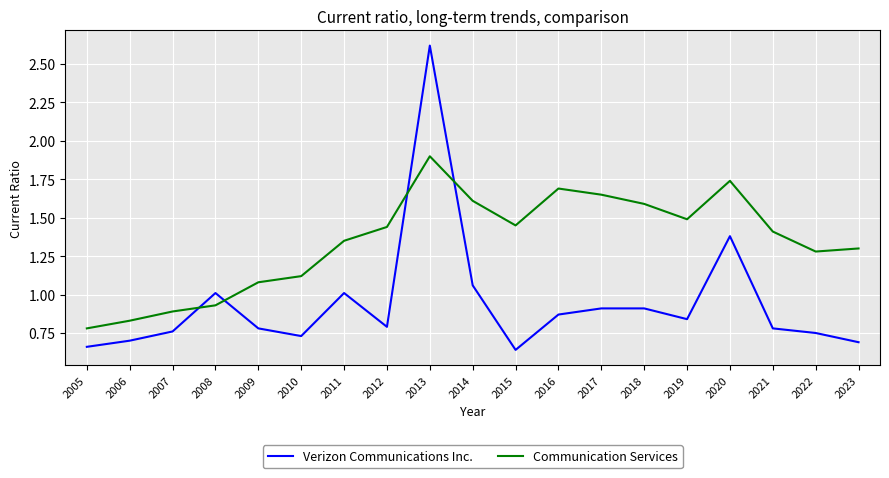

Which series has the largest total across all categories?

Communication Services